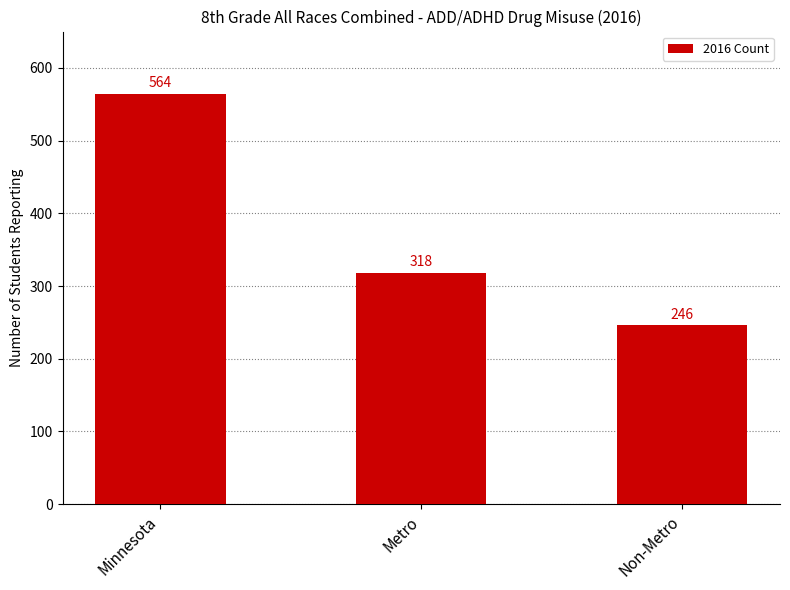

How many bars are there in total?

3